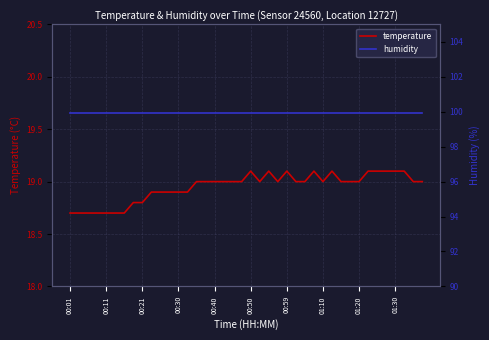

True or false: humidity and temperature intersect in this chart.

False